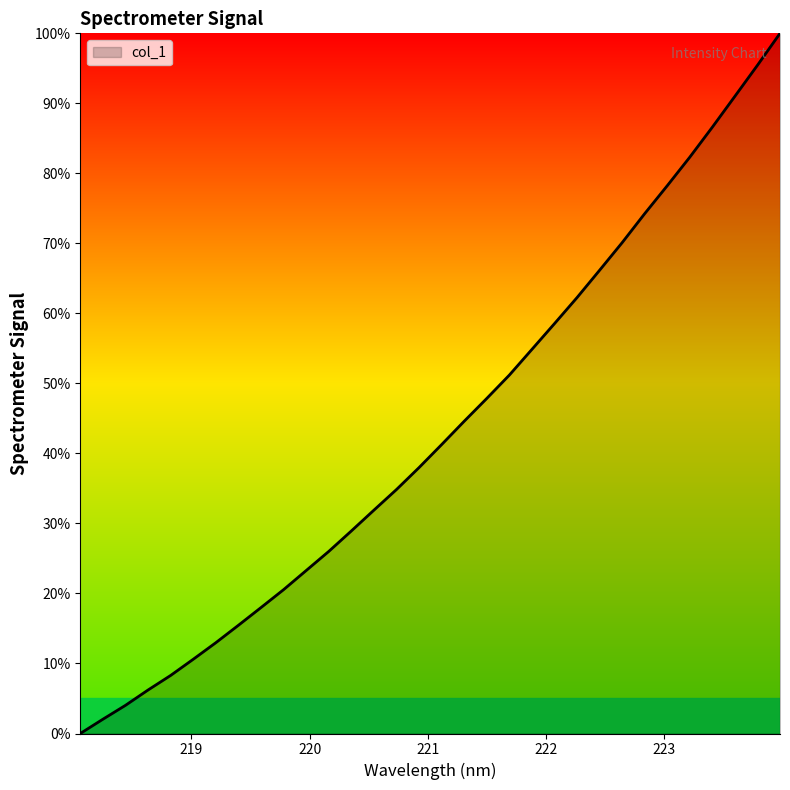

What is the difference between the maximum and minimum values?

100.0